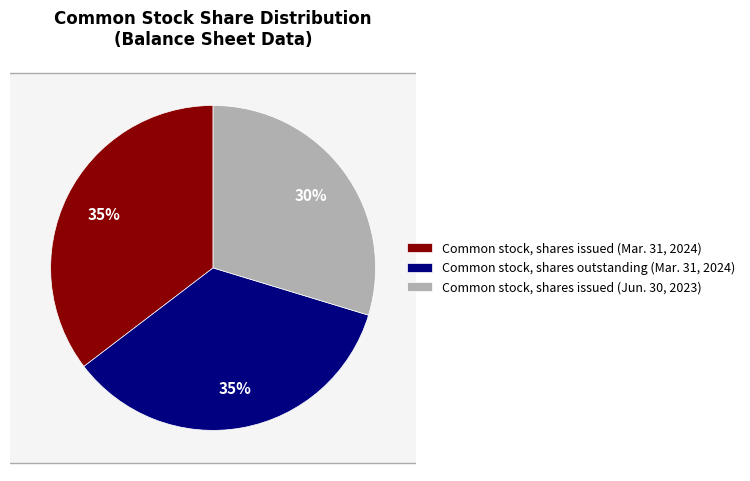

Does Common stock, shares issued (Jun. 30, 2023) account for over 50% of the chart?

No